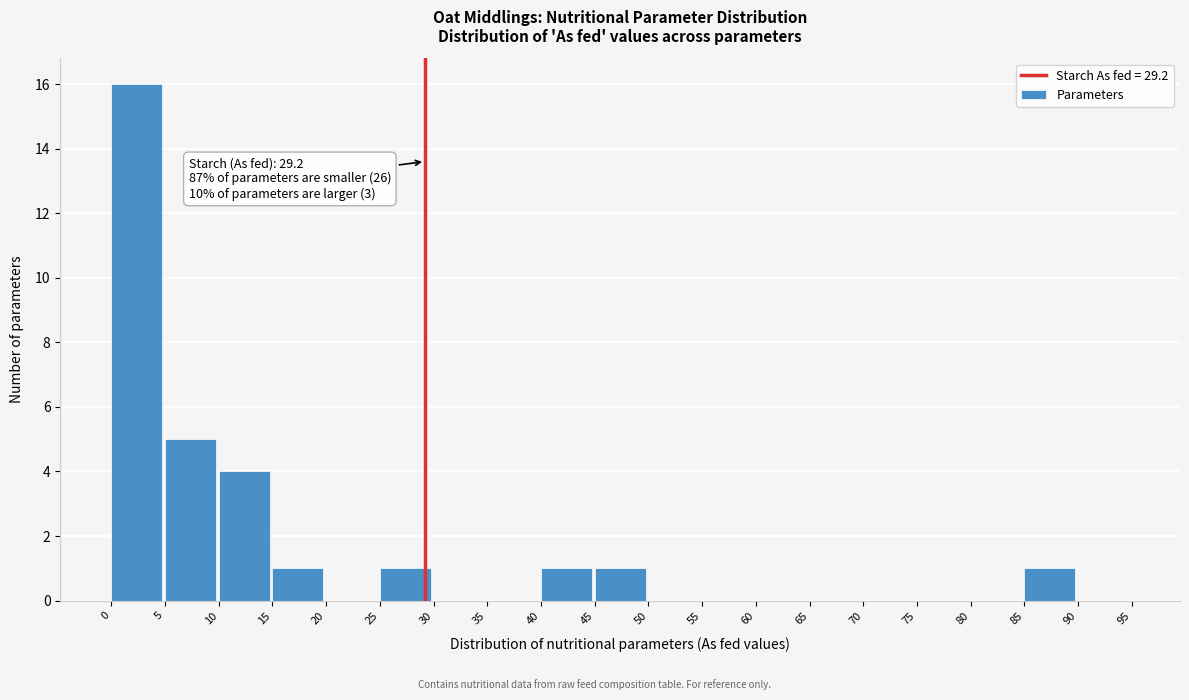

Which range on the x-axis has the tallest bar?

0 to 5